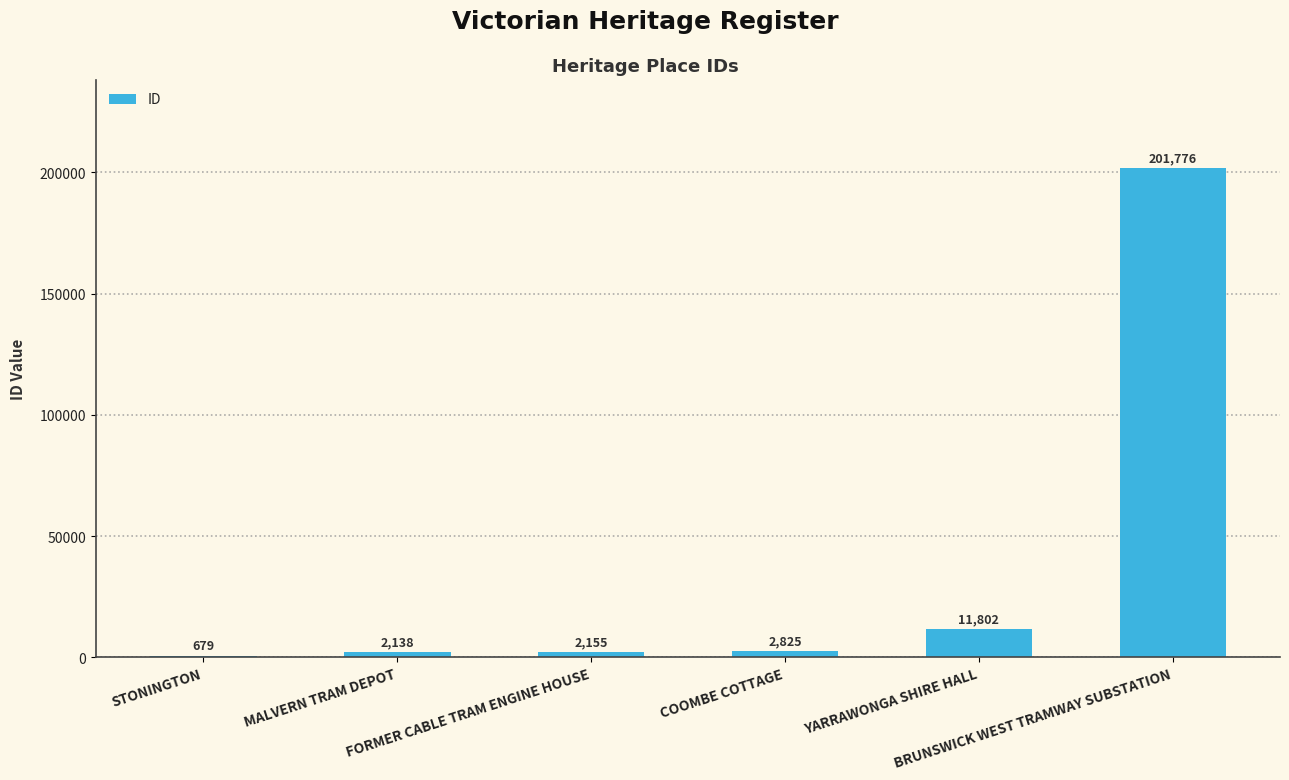

What is the greatest value displayed?

201776